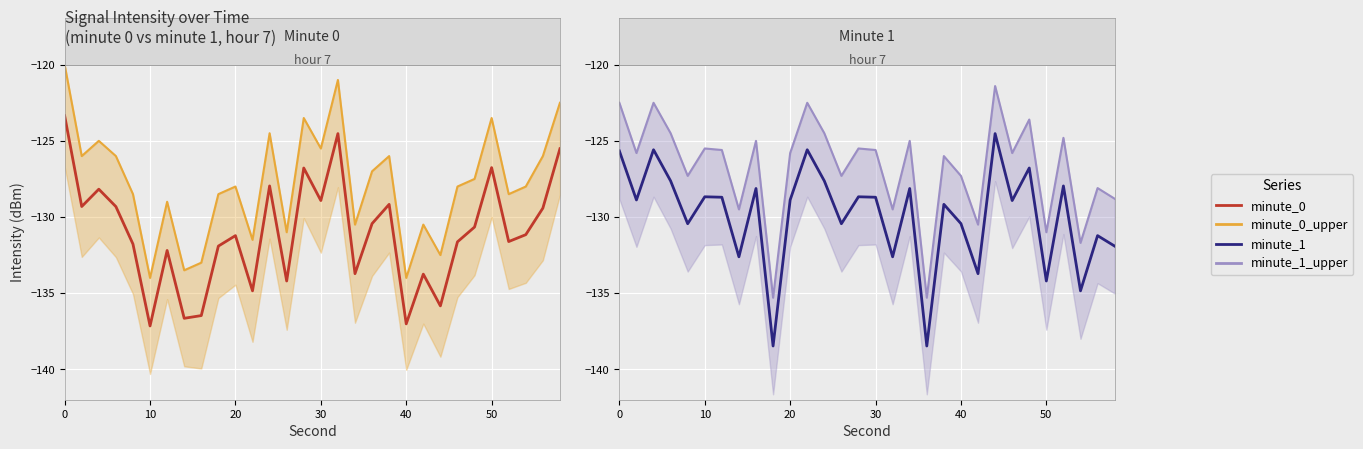

True or false: minute_1 and minute_0_upper_line intersect in this chart.

True